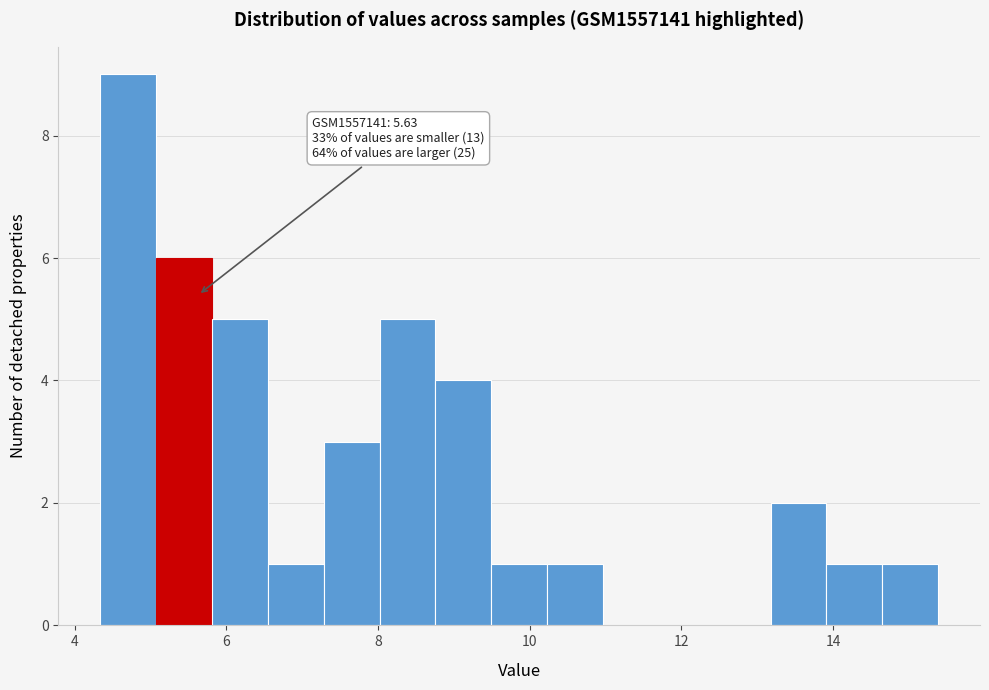

Around what value on the x-axis is the tallest bar? Give the approximate position of its centre, as read against the axis.

4.8